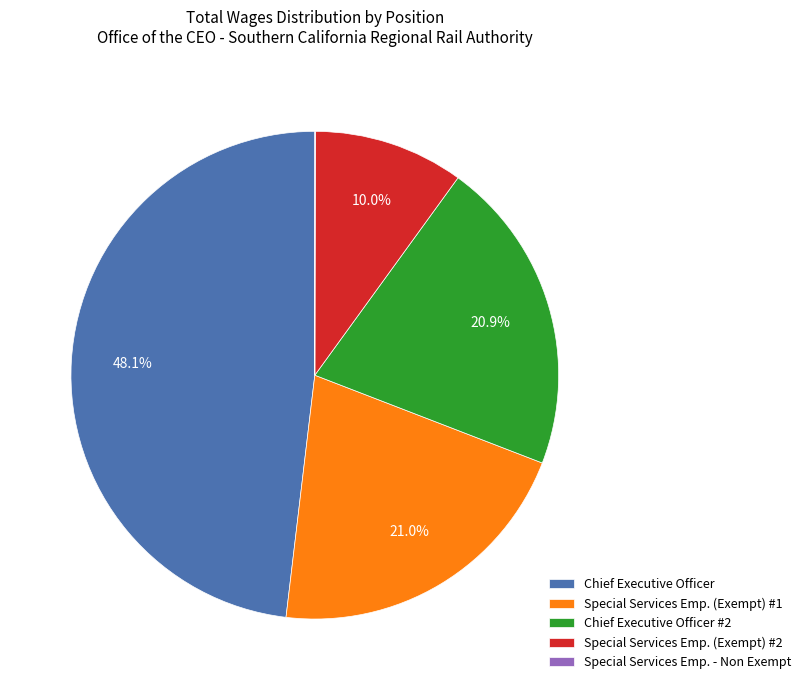

What percentage do Special Services Emp. (Exempt) #1 and Special Services Emp. (Exempt) #2 together represent?

31.0%